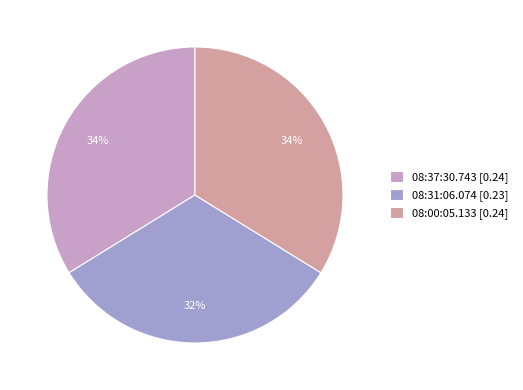

Is it true that 08:31:06.074 is 25% of the pie?

False